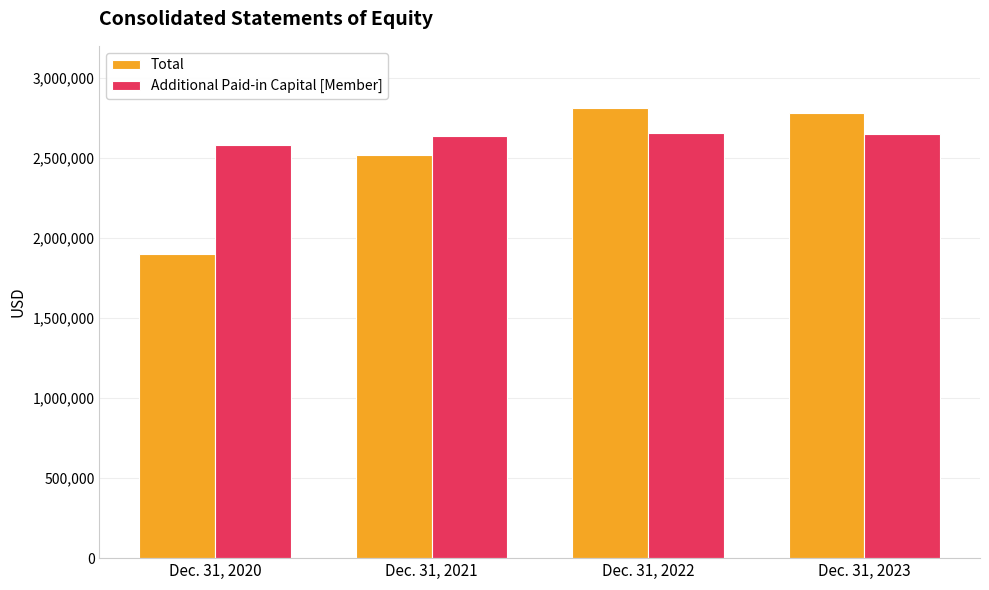

At which label is Total closest to 2356091?

Dec. 31, 2021